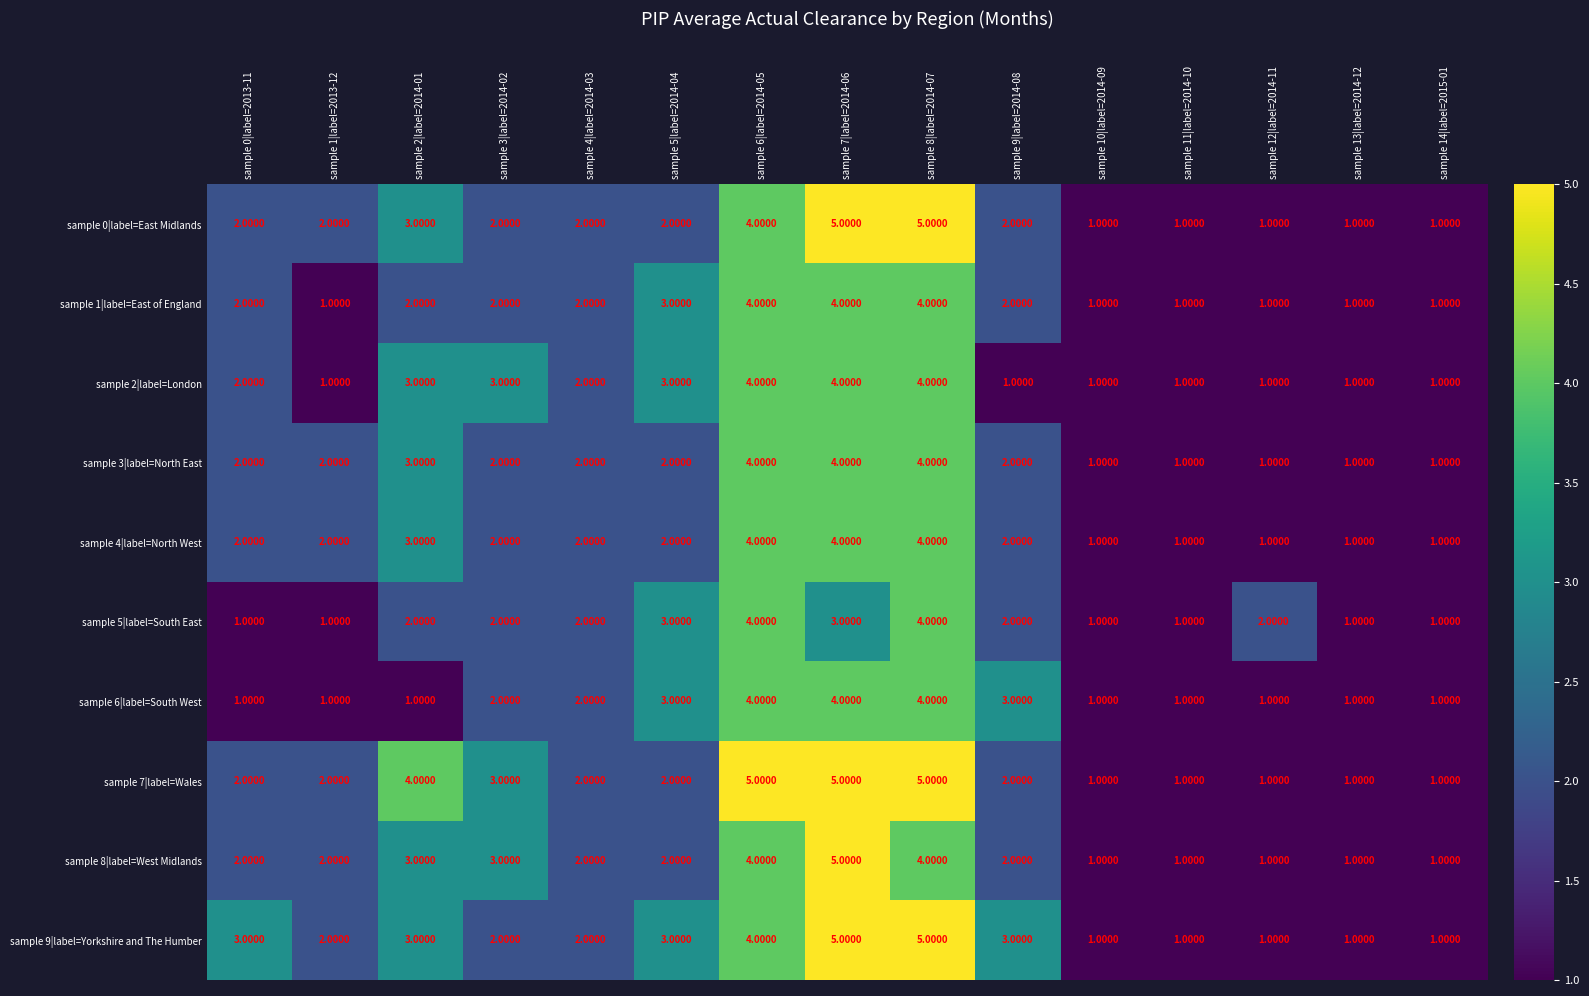

What is the sum of the sample 1|label=East of England values at sample 1|label=2013-12 and sample 4|label=2014-03?

3